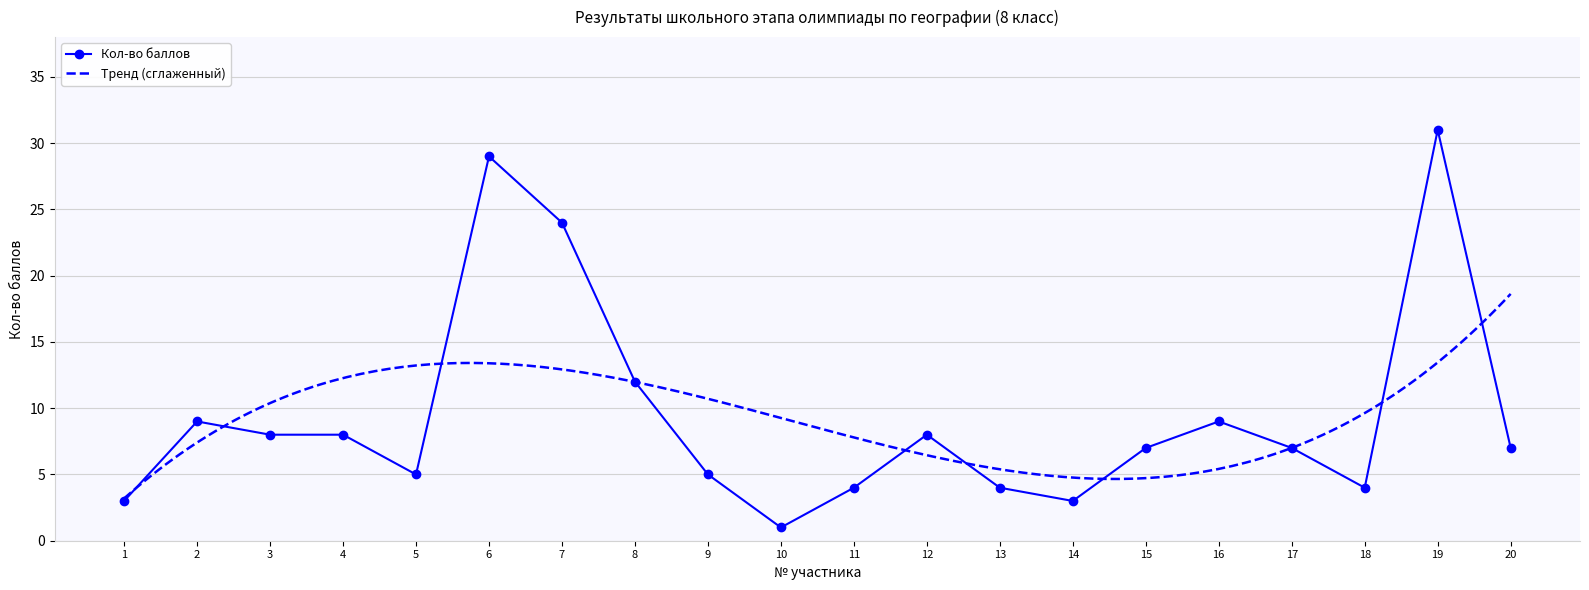

Between 19 and 12, which is larger?

19